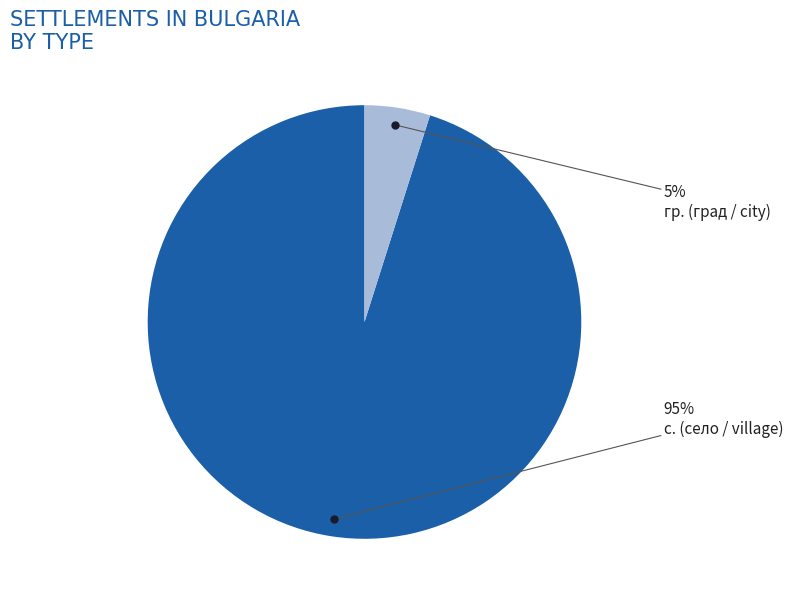

To the nearest percent, what is the difference between the largest and smallest slice percentages?

90%